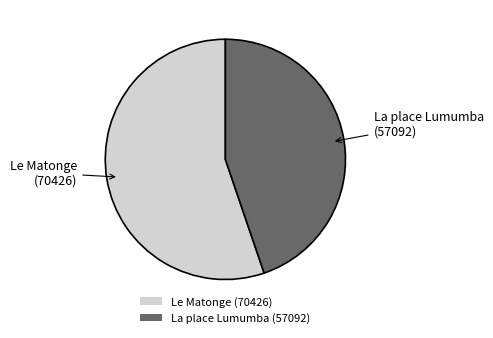

Approximately how many times larger is the value at Le Matonge compared to La place Lumumba?

1.2